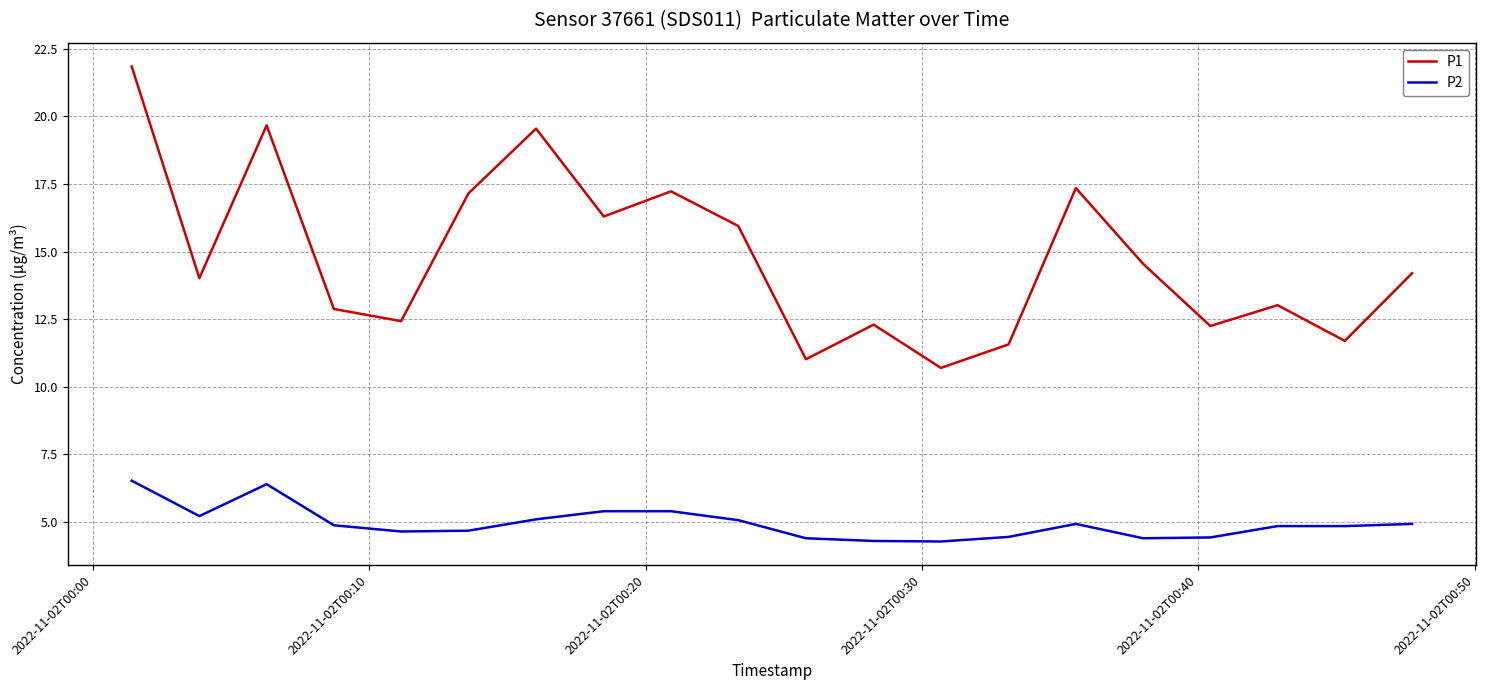

Which series has the largest total across all categories?

P1